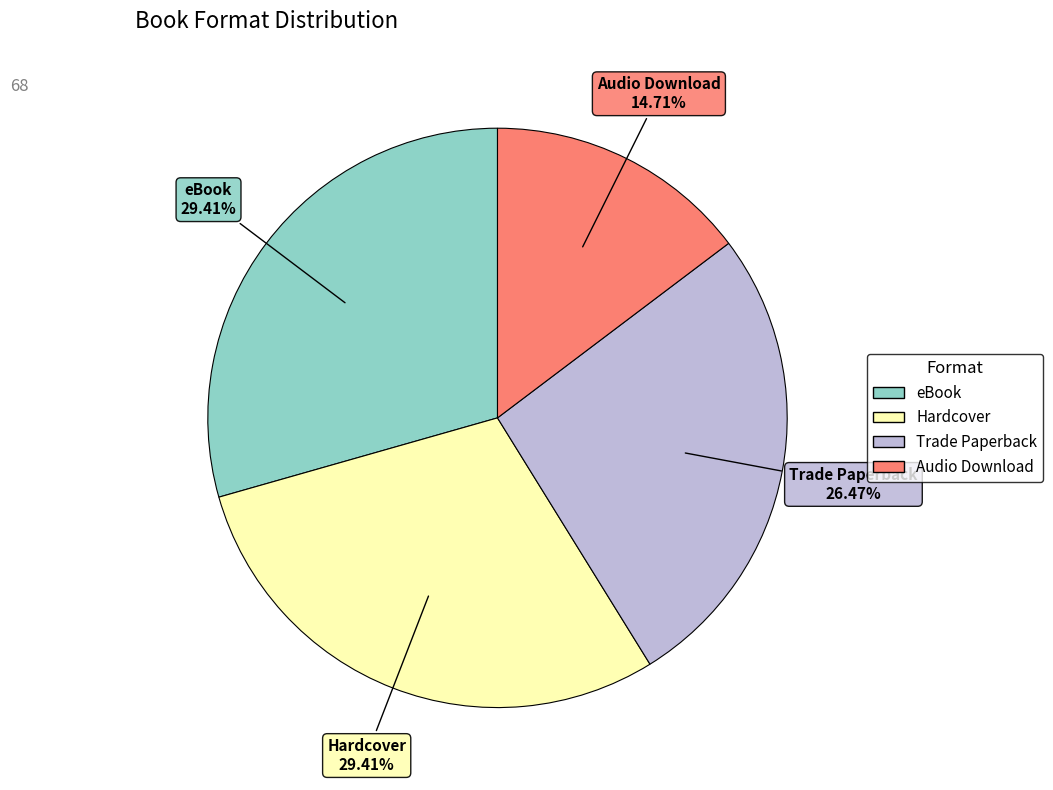

What is the smallest slice in the pie chart?

Audio Download